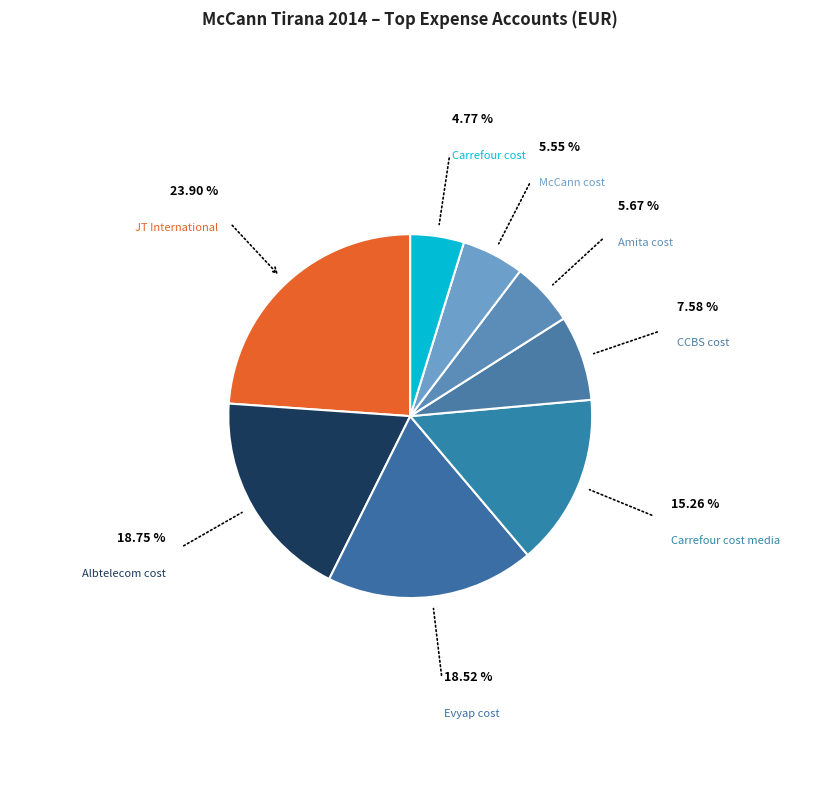

Which slice is the largest?

JT International